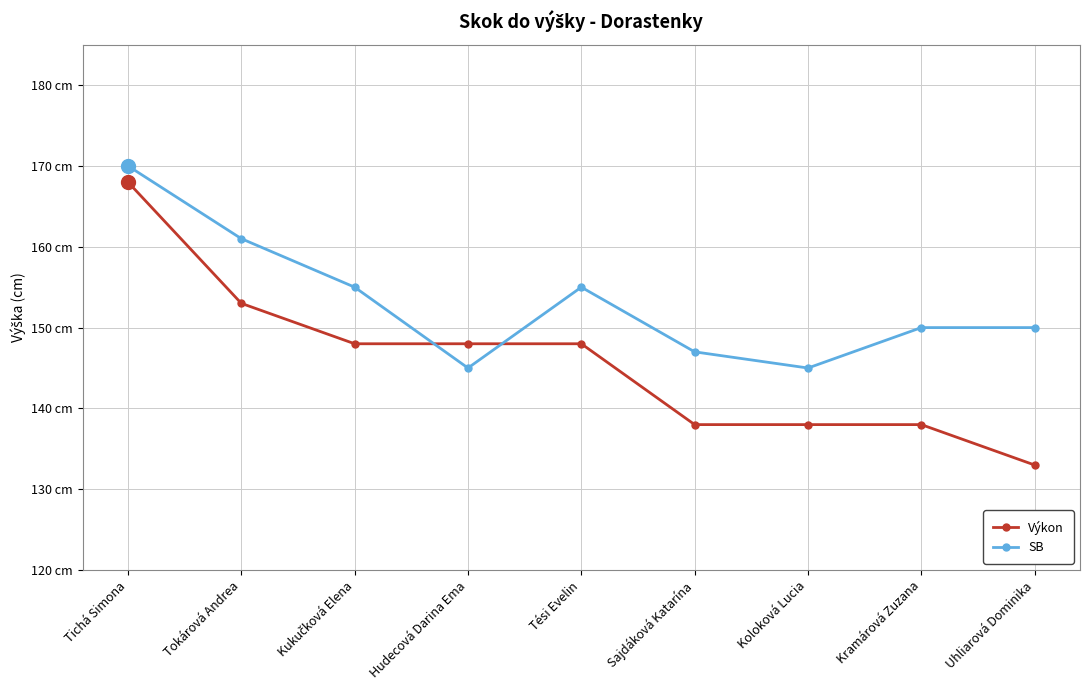

What are all the series names shown in the legend?

Výkon, SB